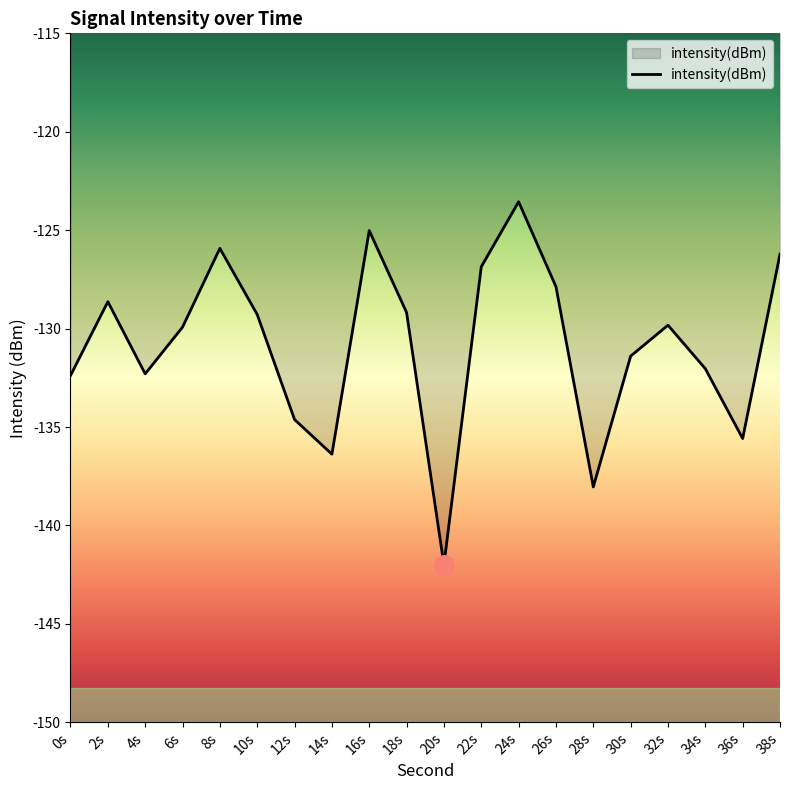

How many lines are shown in the chart?

1